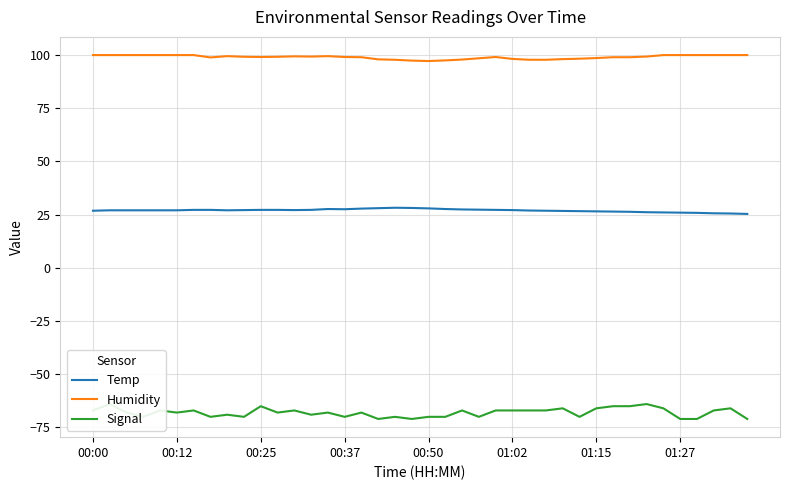

True or false: Signal and Humidity cross at least once.

False